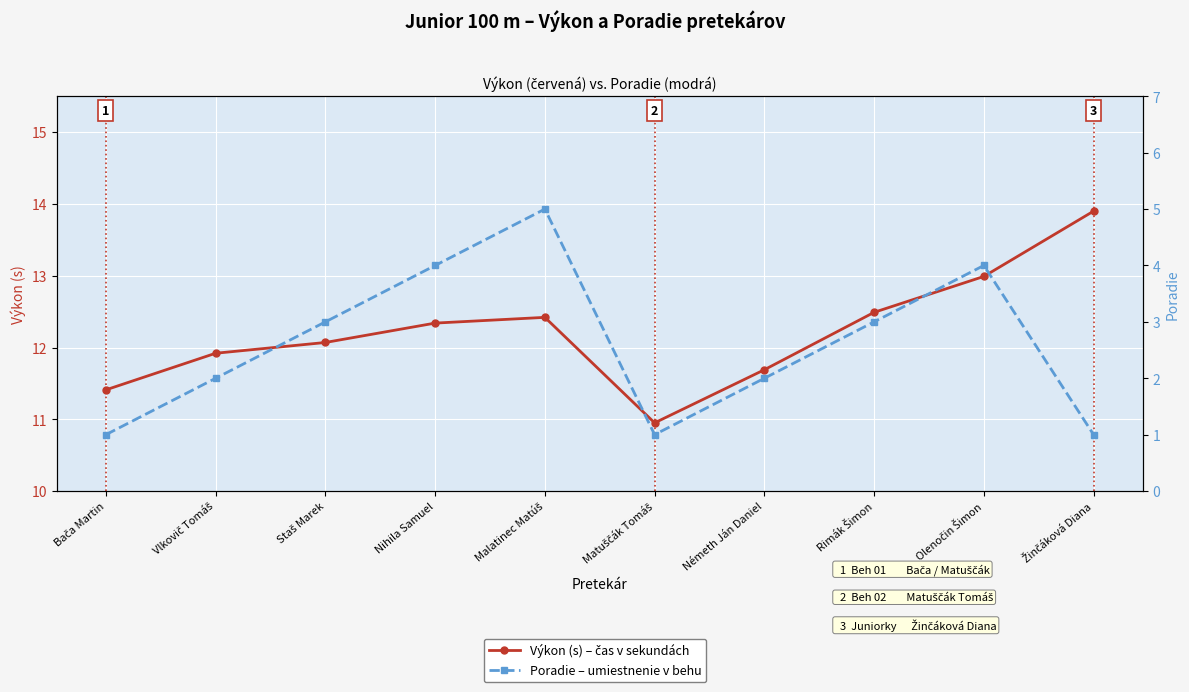

True or false: Poradie and Výkon (s) cross at least once.

False